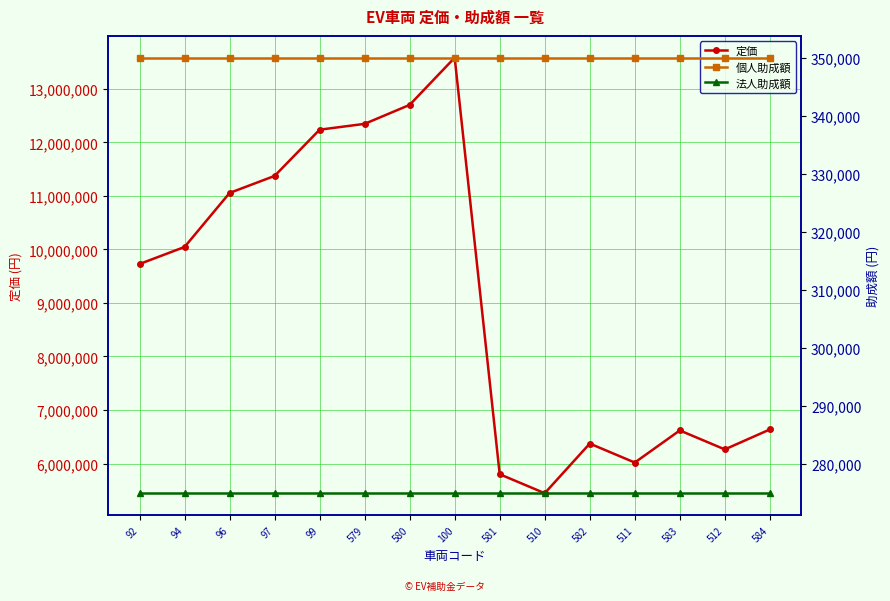

Which series has the largest range (max minus min)?

定価